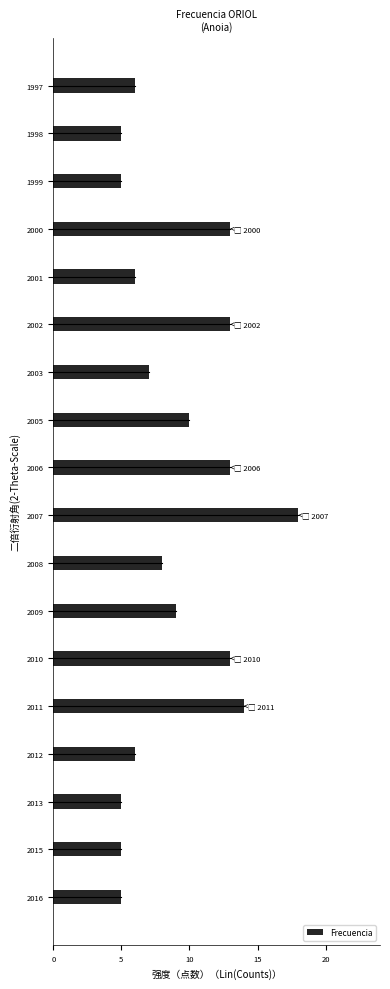

Reading top to bottom, what are all the values shown in this chart?

1997=6	1998=5	1999=5	2000=13	2001=6	2002=13	2003=7	2005=10	2006=13	2007=18	2008=8	2009=9	2010=13	2011=14	2012=6	2013=5	2015=5	2016=5